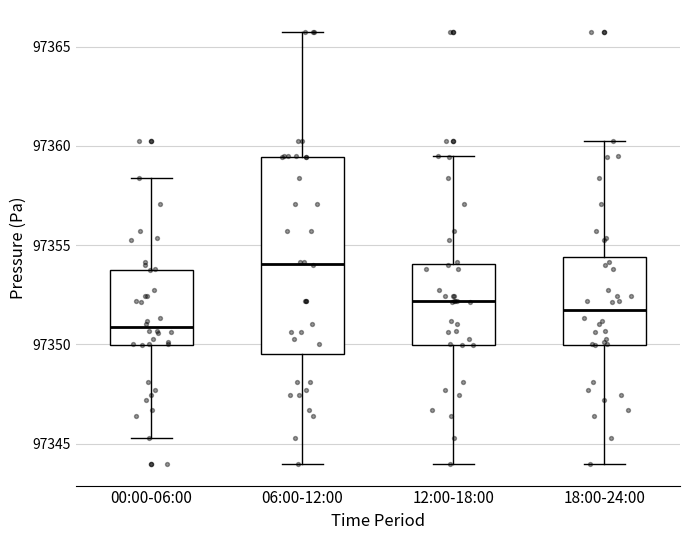

Which box has the highest median line?

06:00-12:00